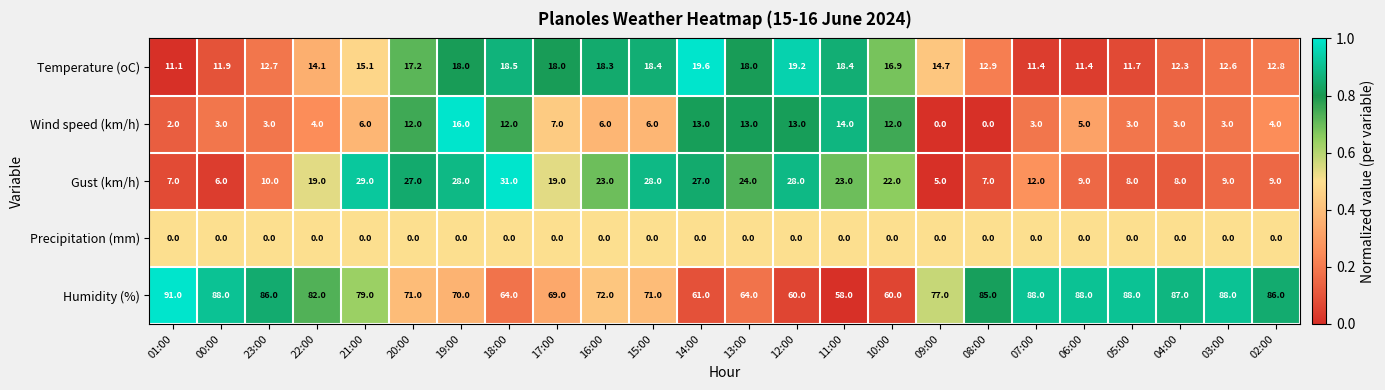

What is the difference between the second highest and minimum values in the Wind speed (km/h) series?

14.0